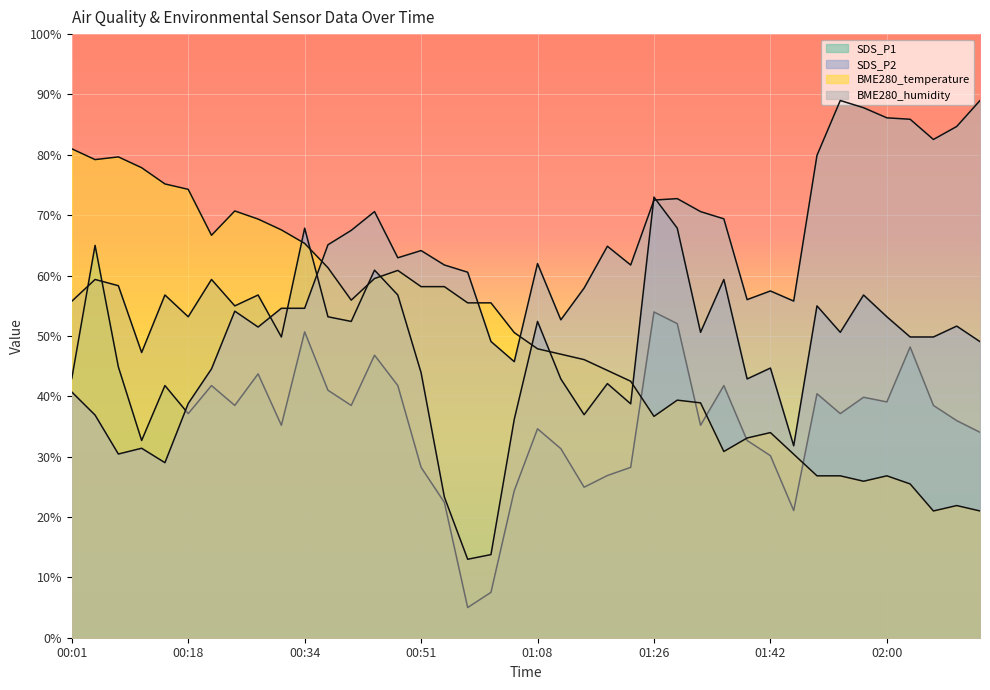

What is the value of the BME280_temperature point at the 33rd from the left?

26.8